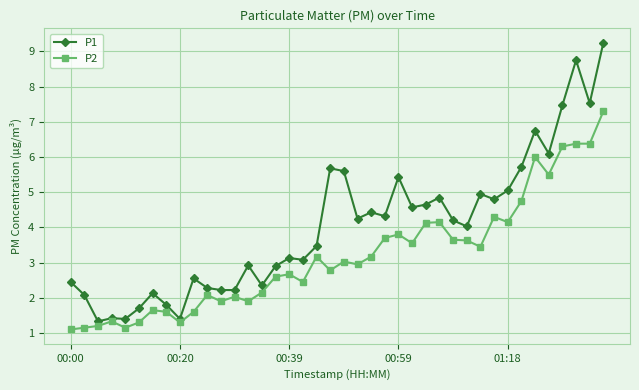

What is the value of the P2 point at the 12th from the left?

1.9